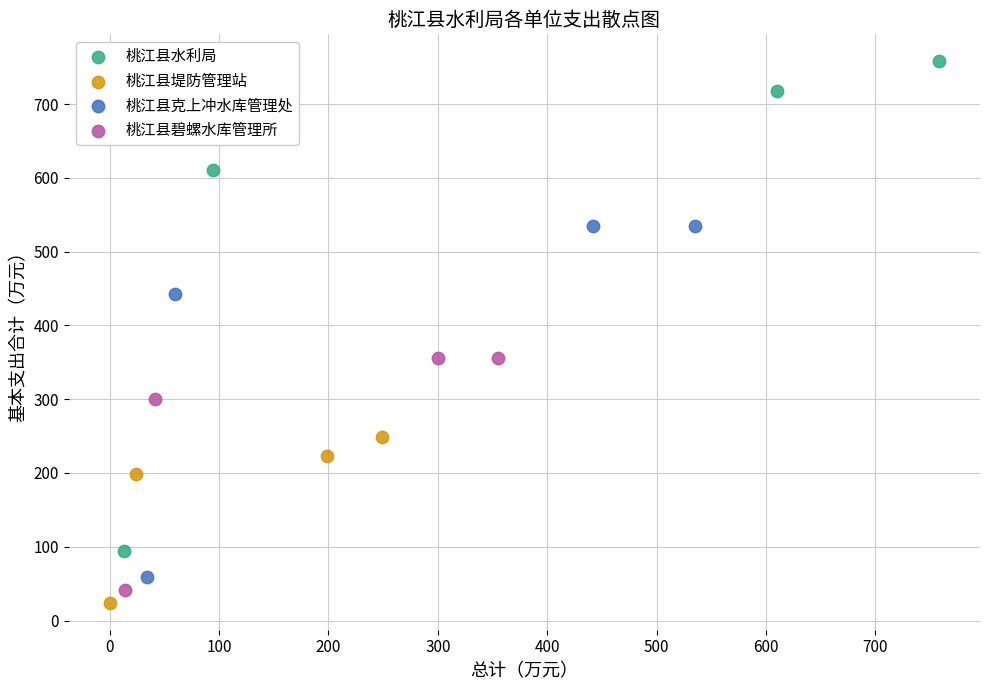

Which series reaches the minimum Y coordinate?

桃江县堤防管理站